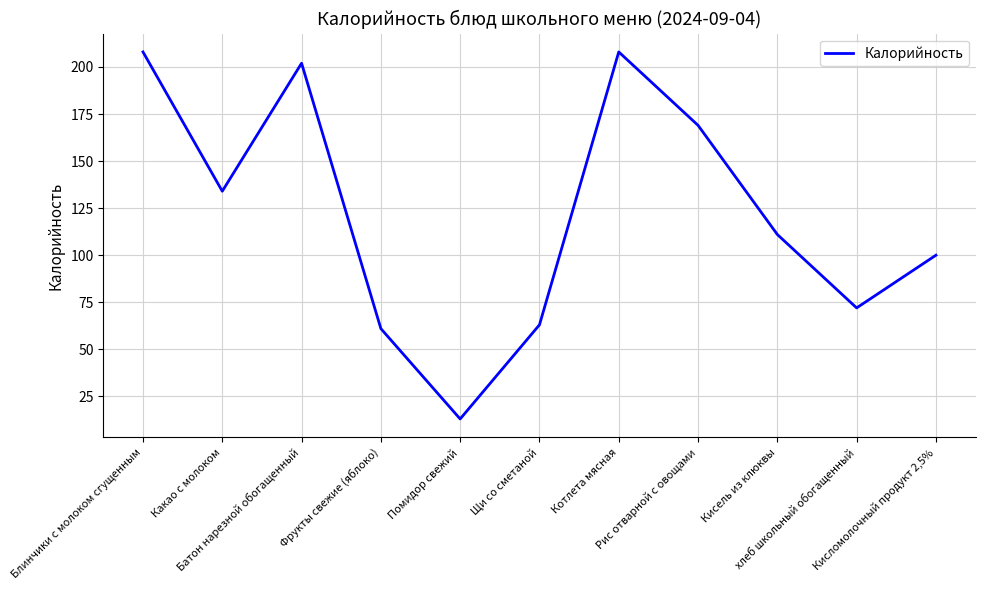

Does the chart display data point markers on the line(s)?

No